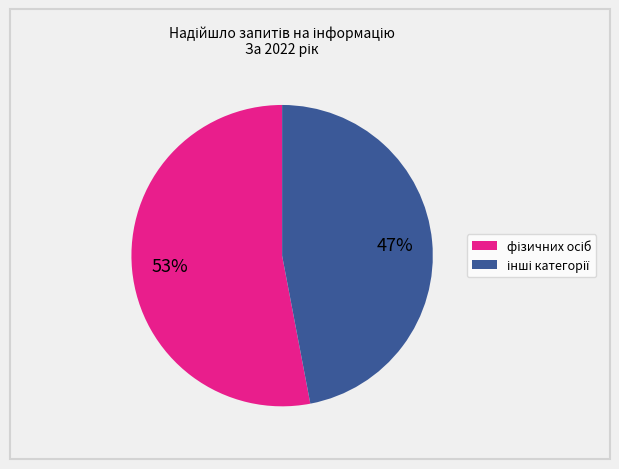

To the nearest percent, what is the difference between the largest and smallest slice percentages?

6%